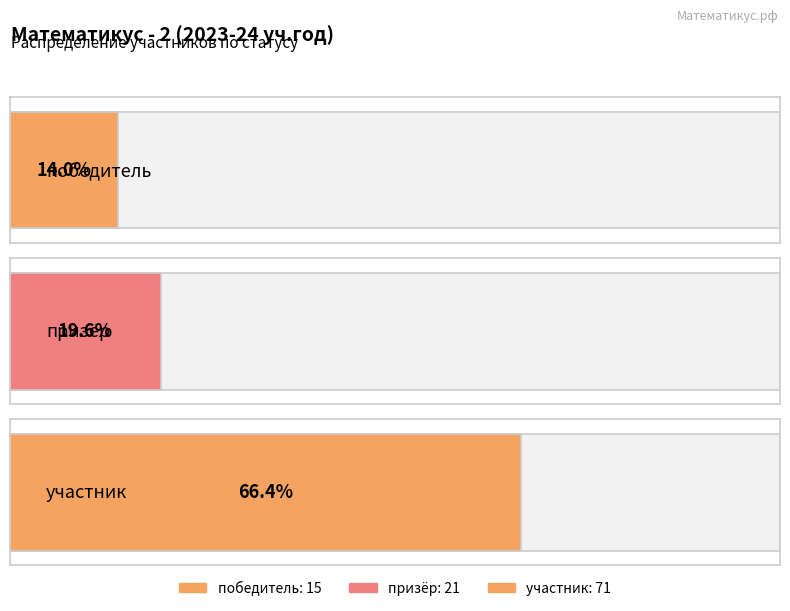

List the labels in order of value, smallest first.

победитель, призёр, участник